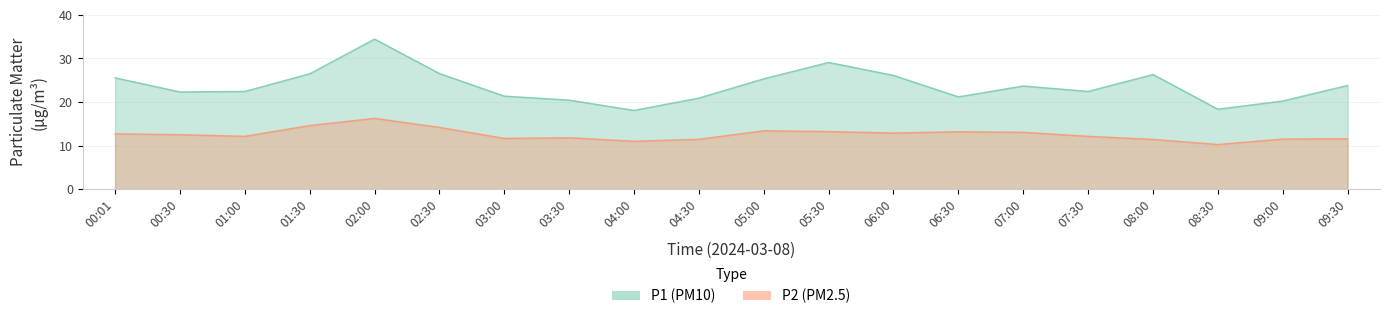

What are all the series names shown in the legend?

P1, P2